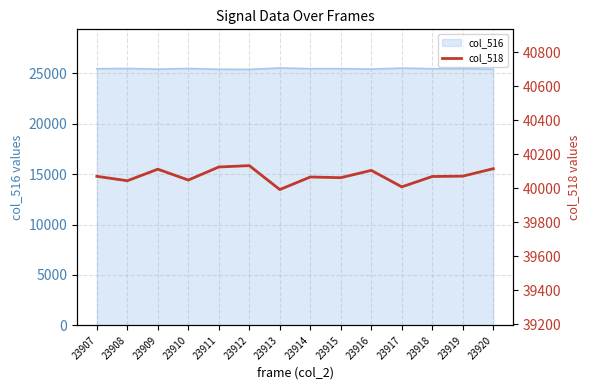

Approximately how many times larger is the value at 23909 compared to 23910?

1.0